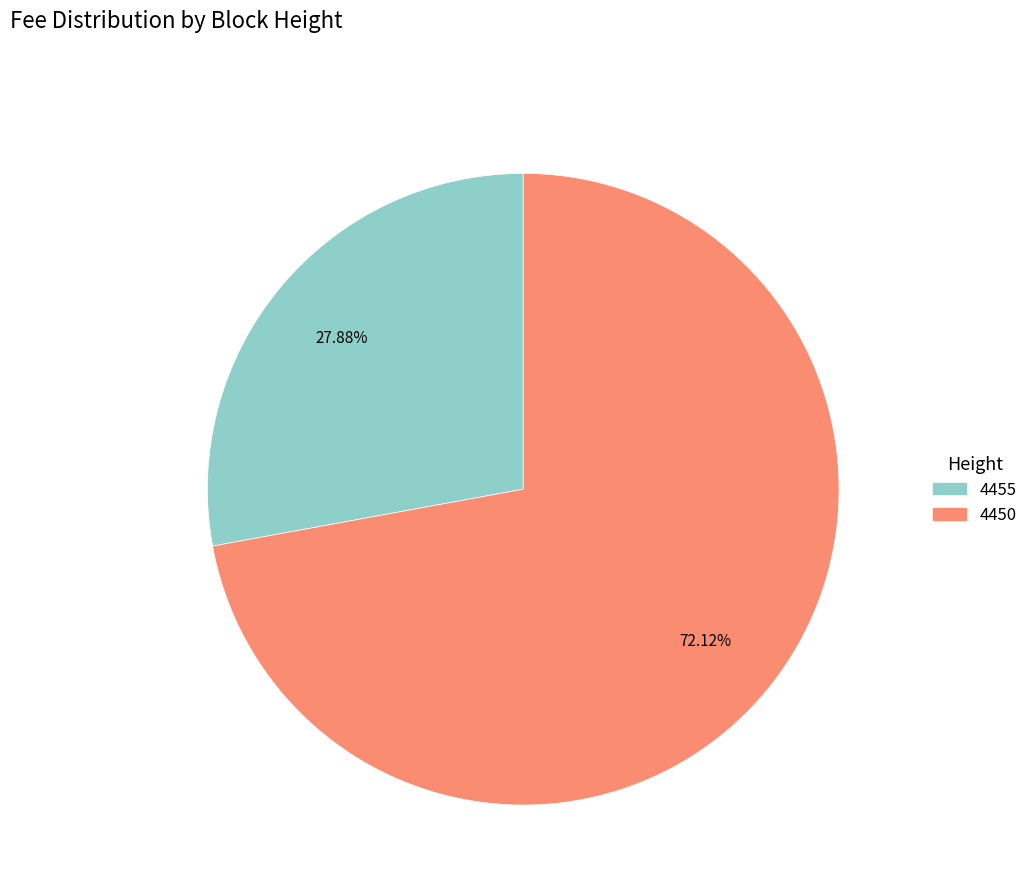

What is the total percentage of 4455 and 4450?

100.0%